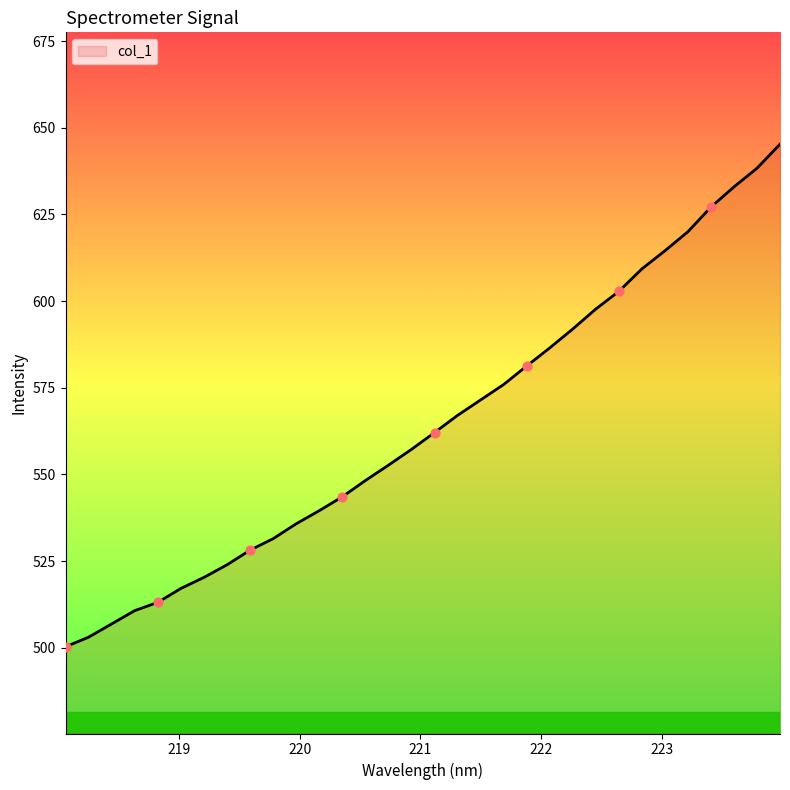

What is the minimum value shown in the chart?

500.3